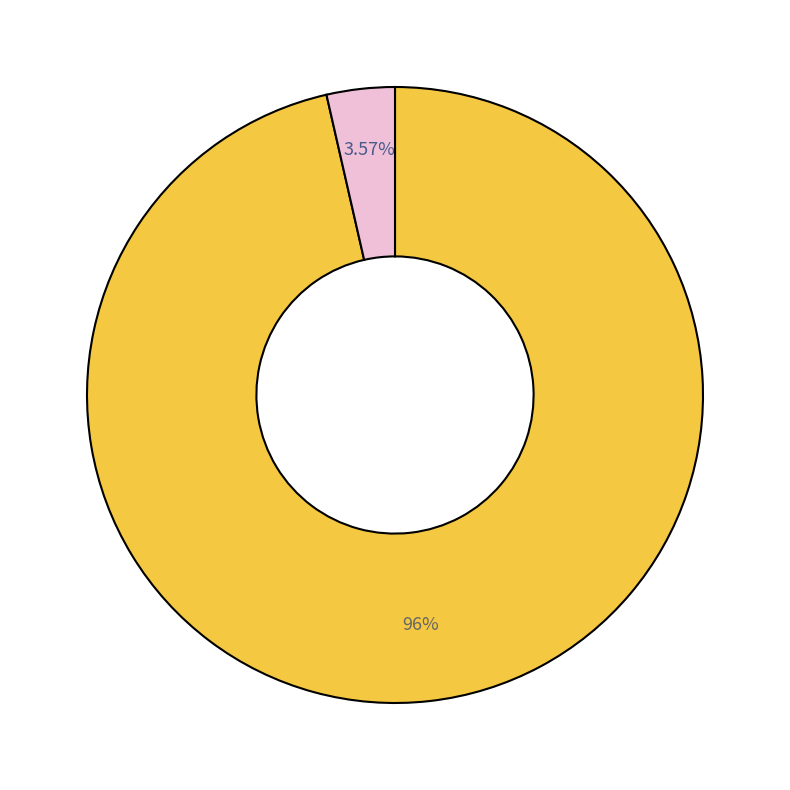

Does any single category account for the majority?

Yes